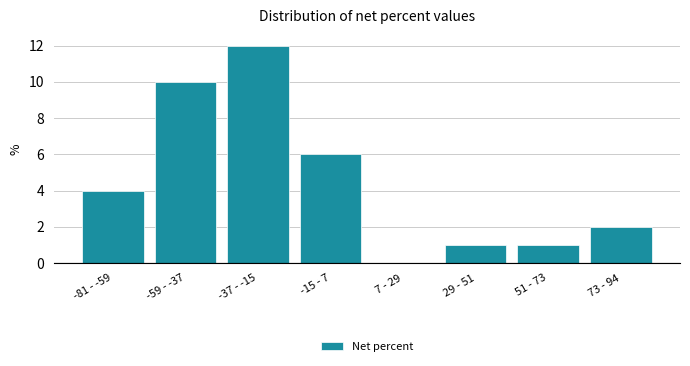

Reading left to right, list all the values displayed in this chart.

-81 - -59=4	-59 - -37=10	-37 - -15=12	-15 - 7=6	7 - 29=0	29 - 51=1	51 - 73=1	73 - 94=2